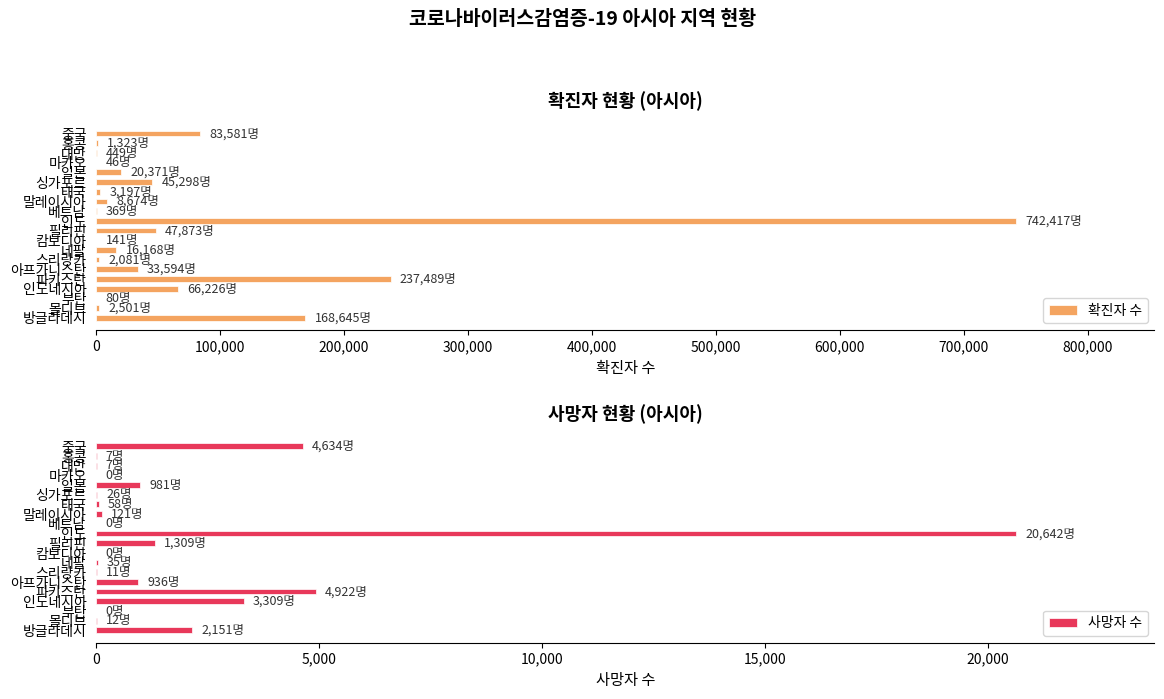

What is the highest value of the 확진자 수 series?

742417